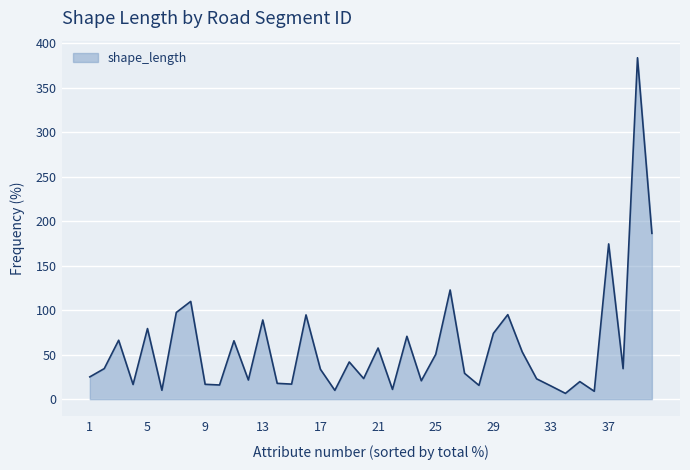

What is the difference between the maximum and minimum values?

377.1